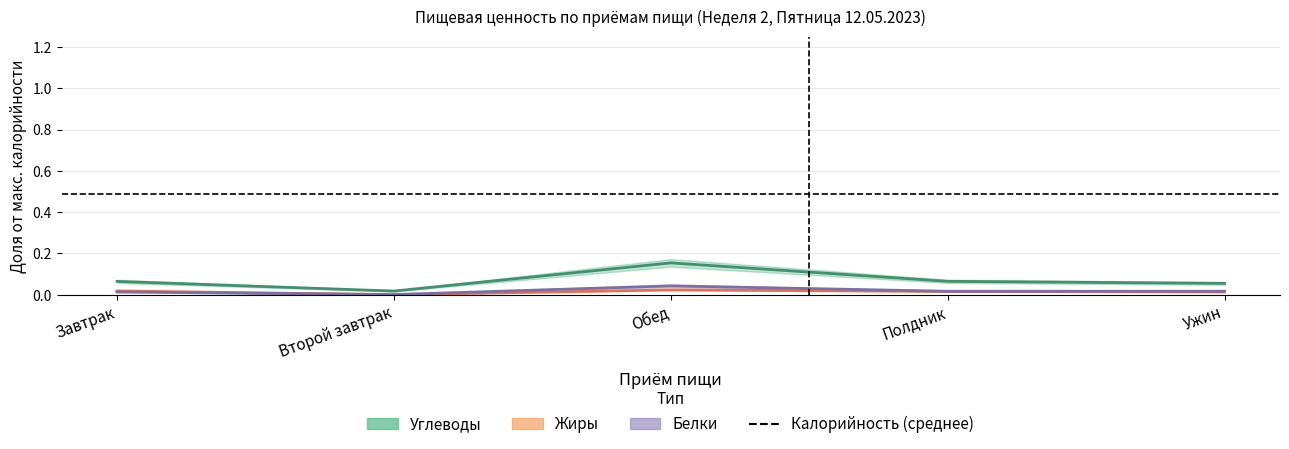

Which category has the highest value in the Белки series?

Обед